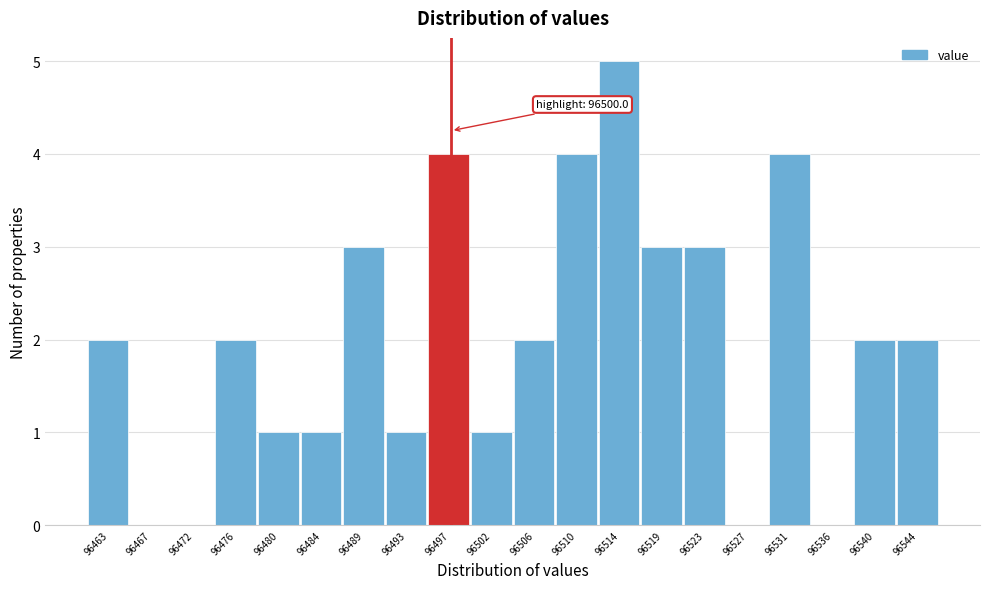

Reading left to right, what are all the values shown in this chart?

96463=2	96467=0	96472=0	96476=2	96480=1	96484=1	96489=3	96493=1	96497=4	96502=1	96506=2	96510=4	96514=5	96519=3	96523=3	96527=0	96531=4	96536=0	96540=2	96544=2